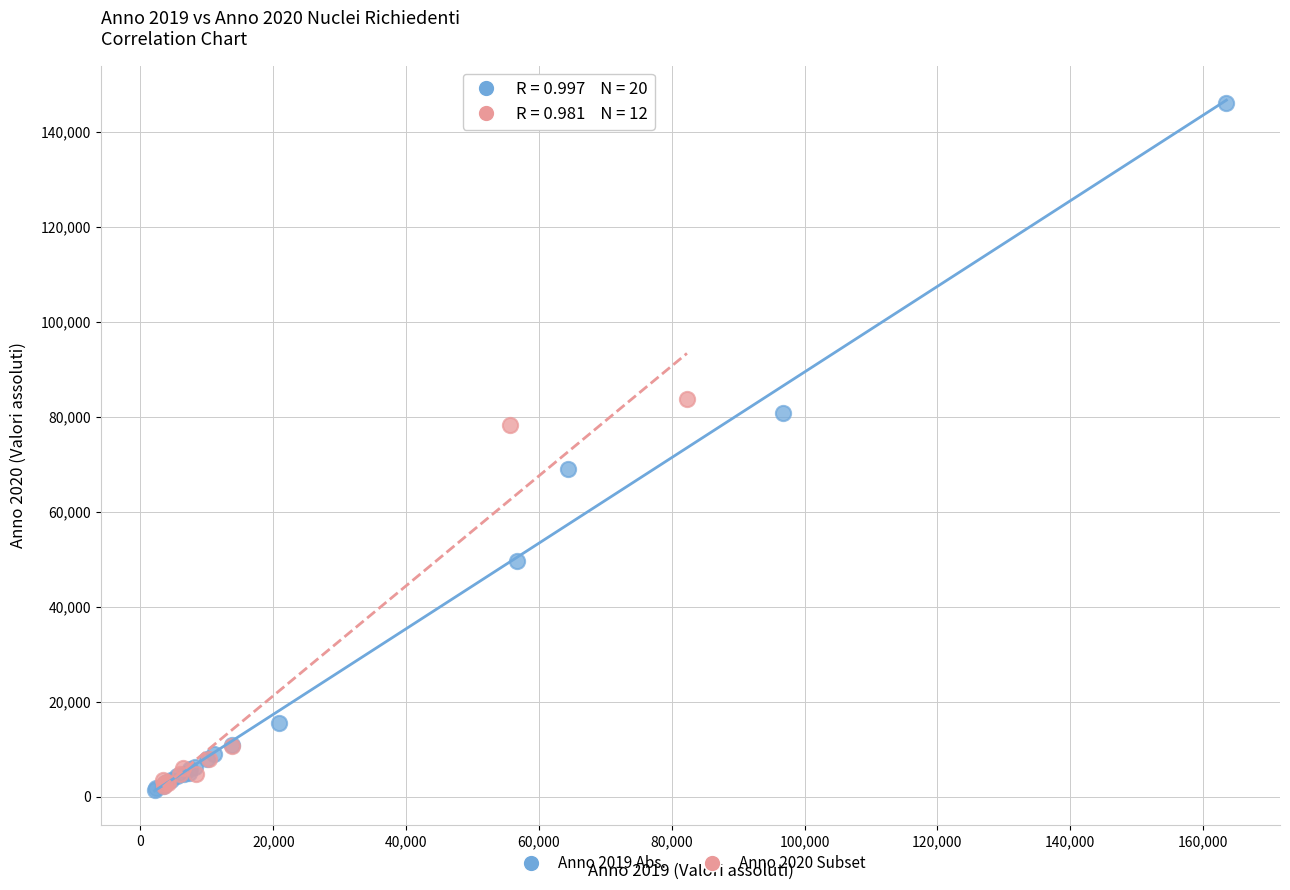

Which series contains the highest Y value?

Anno 2019 Abs.